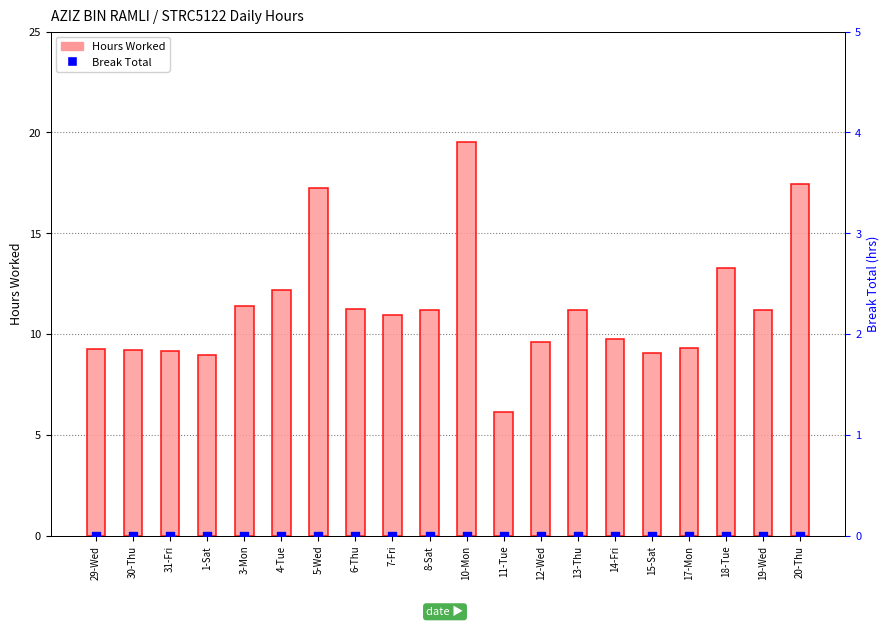

Which series contains the highest Y value?

Hours Worked